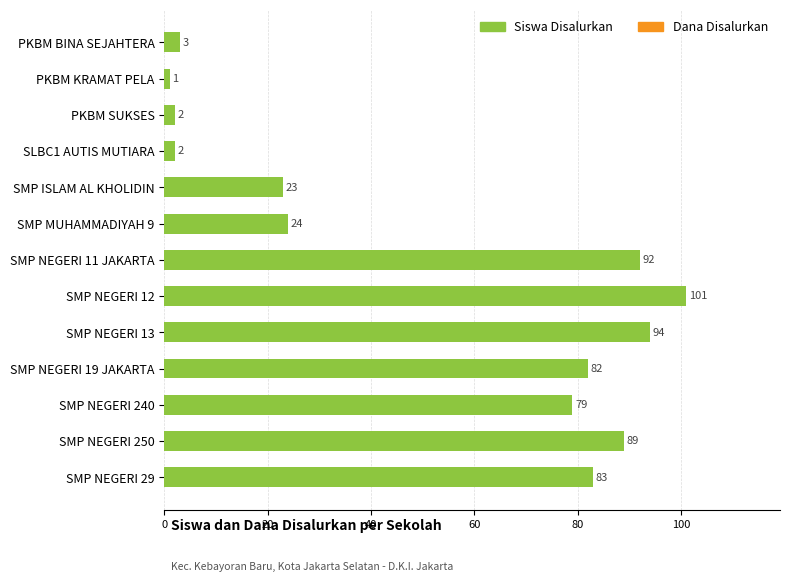

What is the minimum value shown in the chart?

1